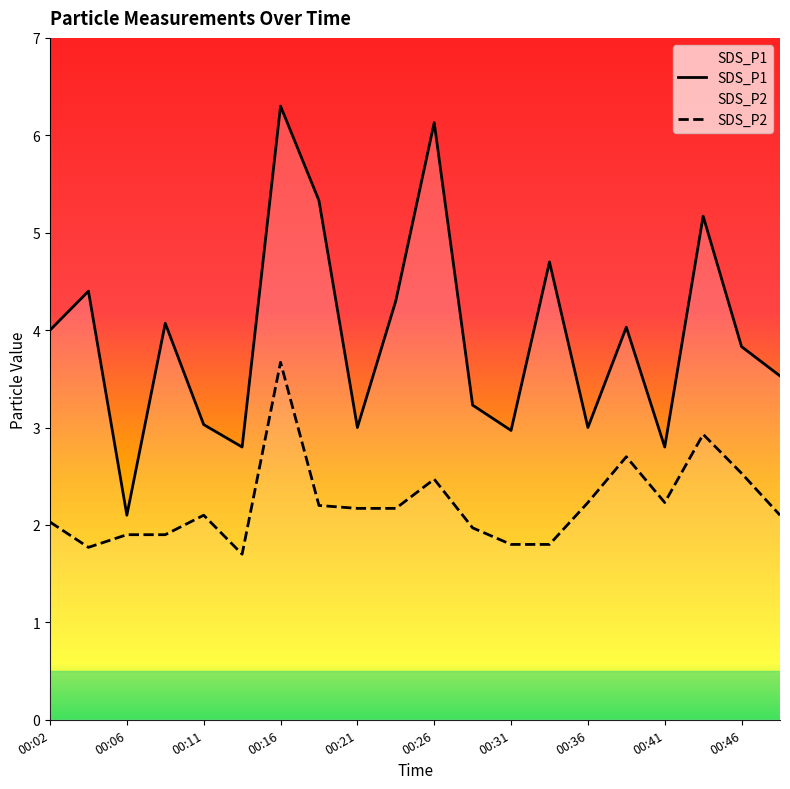

What is the maximum value shown in the chart?

6.3